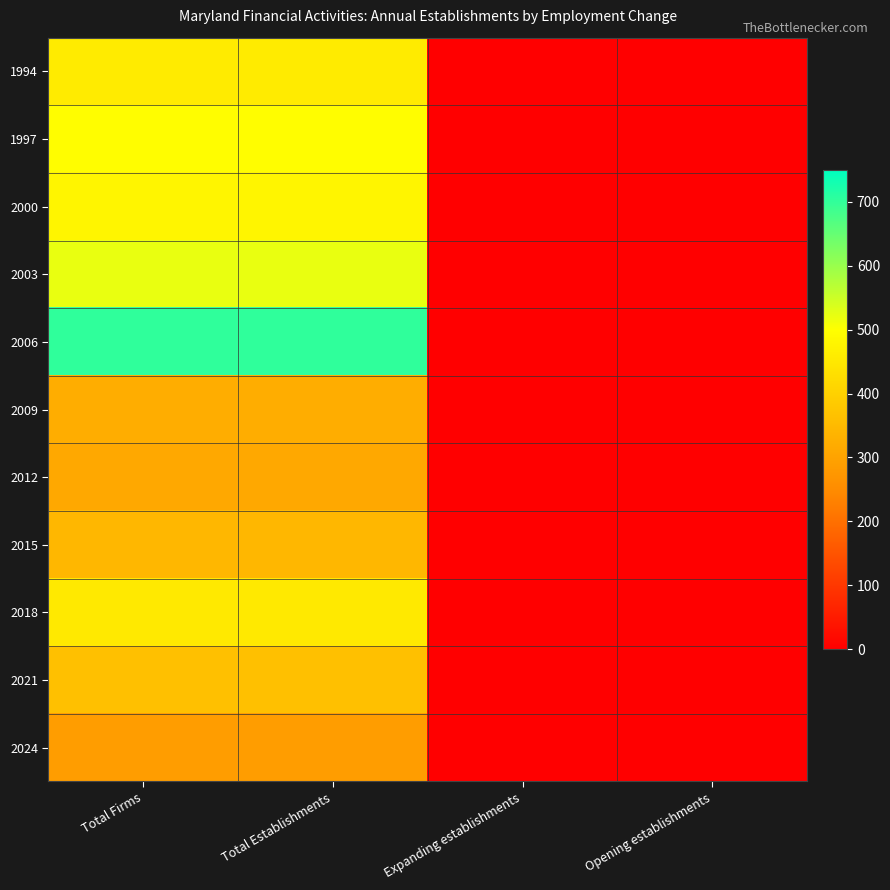

What is the greatest value displayed?

702